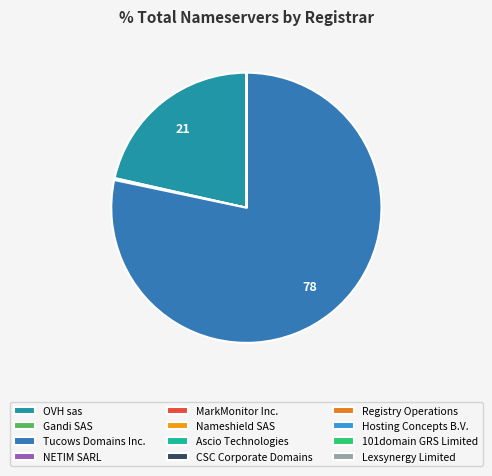

Does Registry Operations represent more than half of the total?

No